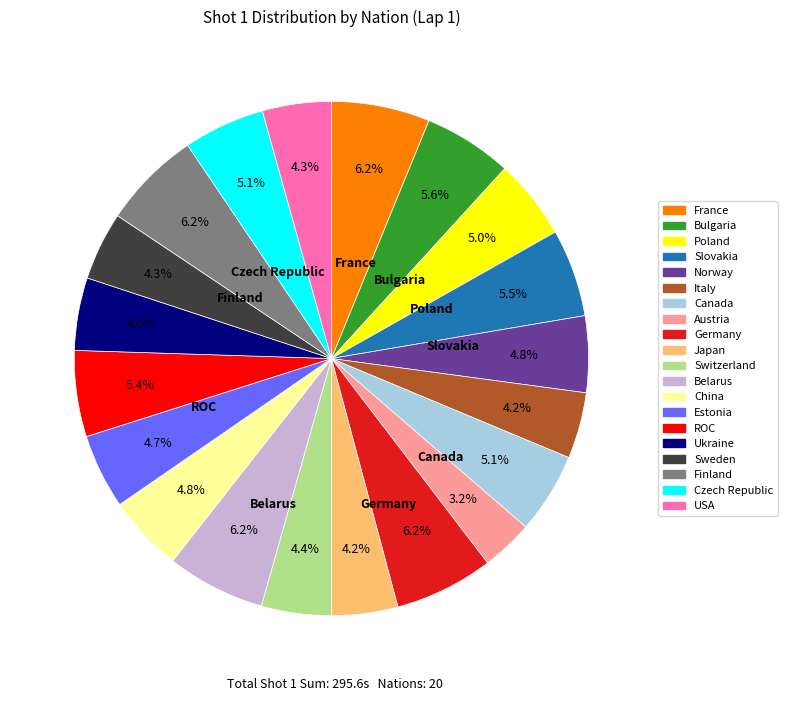

How many slices are in this pie chart?

20